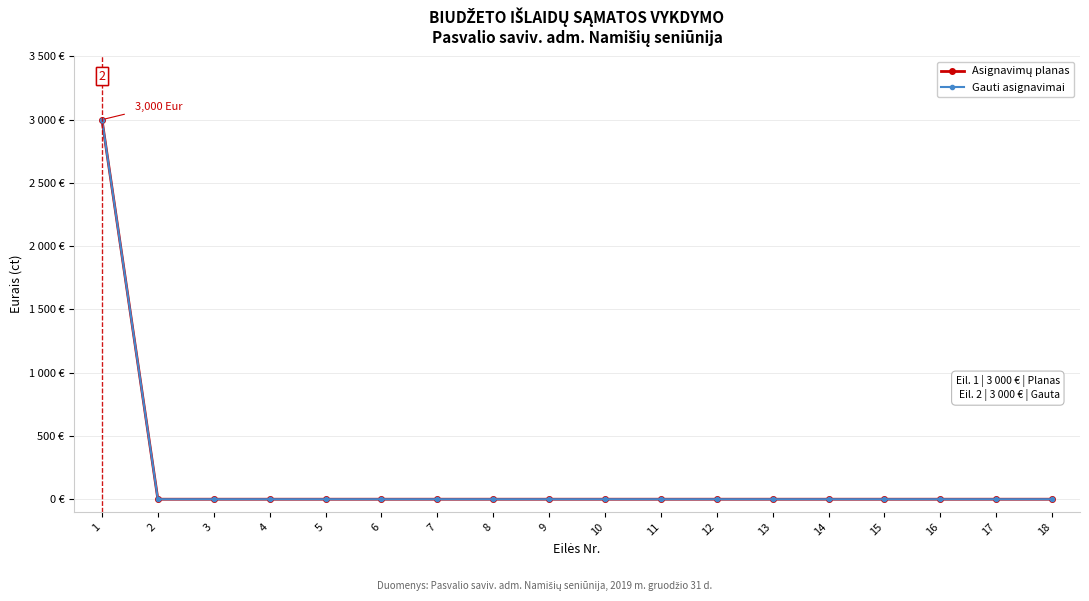

List the series in order of their peak value, highest first.

Asignavimų planas, Gauti asignavimai